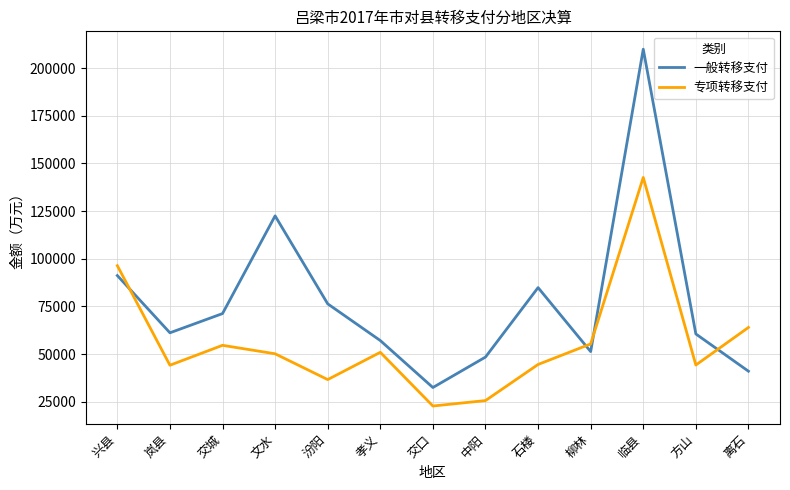

What is the difference between the 专项转移支付 values at 柳林 and 中阳?

29720